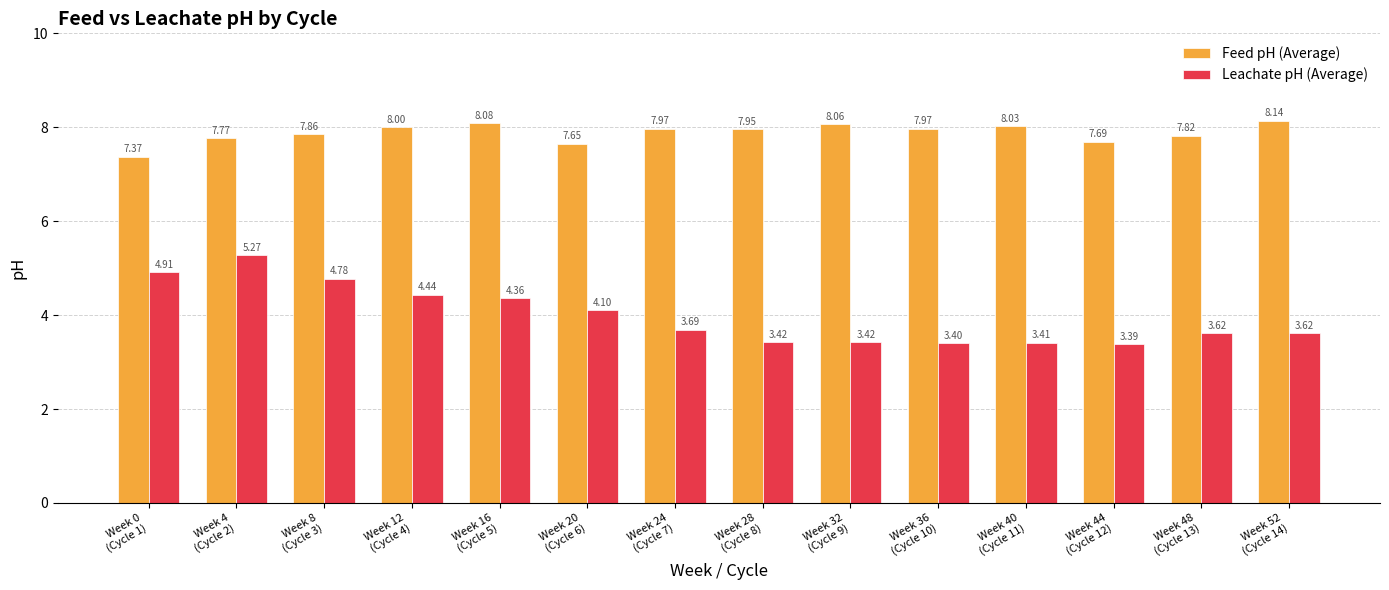

List the series in order of their peak value, lowest first.

Leachate pH (Average), Feed pH (Average)